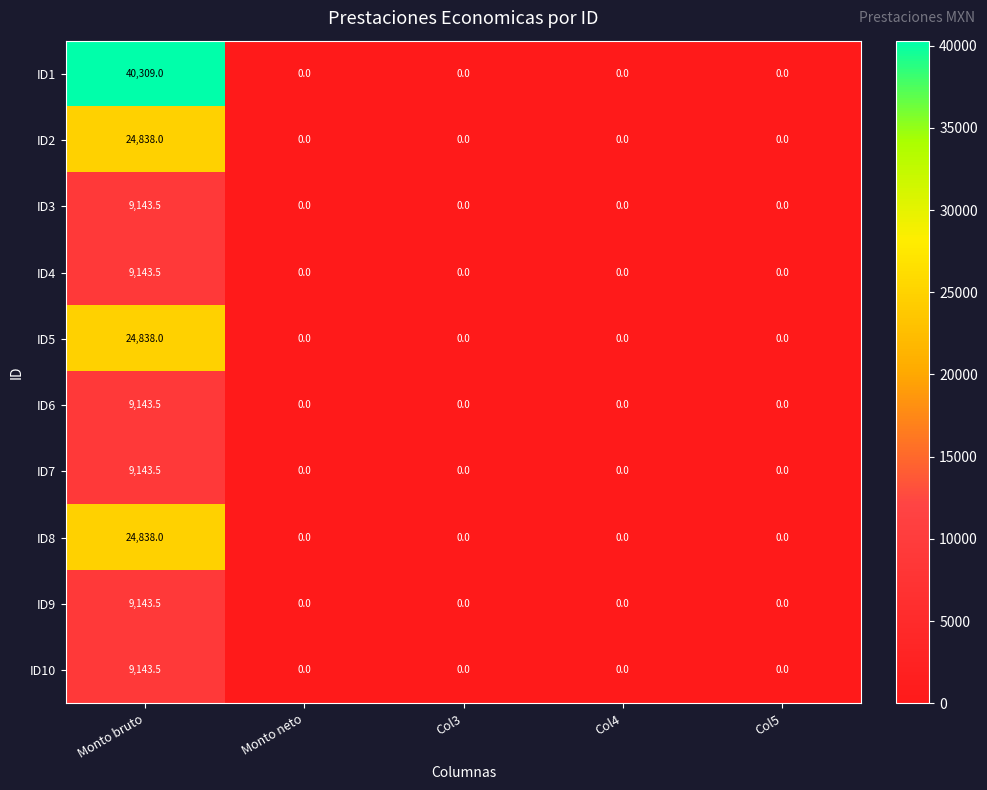

How many data points does each series have?

5